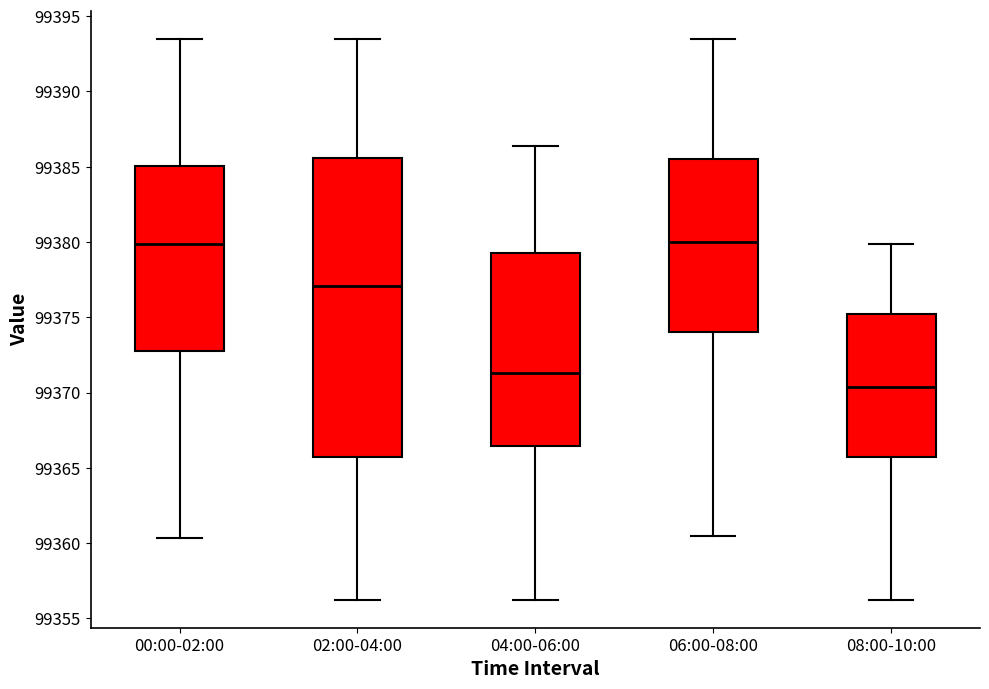

Reading left to right, read every box against the y-axis: the position of its median line, the range the box covers, and the ends of its whiskers. The values are not printed on the chart, so give them approximately, as read against the axis.

00:00-02:00: median 99380.0, box 99373.0 to 99385.0, whiskers 99360.5 to 99393.5
02:00-04:00: median 99377.0, box 99365.5 to 99385.5, whiskers 99356.0 to 99393.5
04:00-06:00: median 99371.5, box 99366.5 to 99379.5, whiskers 99356.0 to 99386.5
06:00-08:00: median 99380.0, box 99374.0 to 99385.5, whiskers 99360.5 to 99393.5
08:00-10:00: median 99370.5, box 99365.5 to 99375.0, whiskers 99356.0 to 99380.0